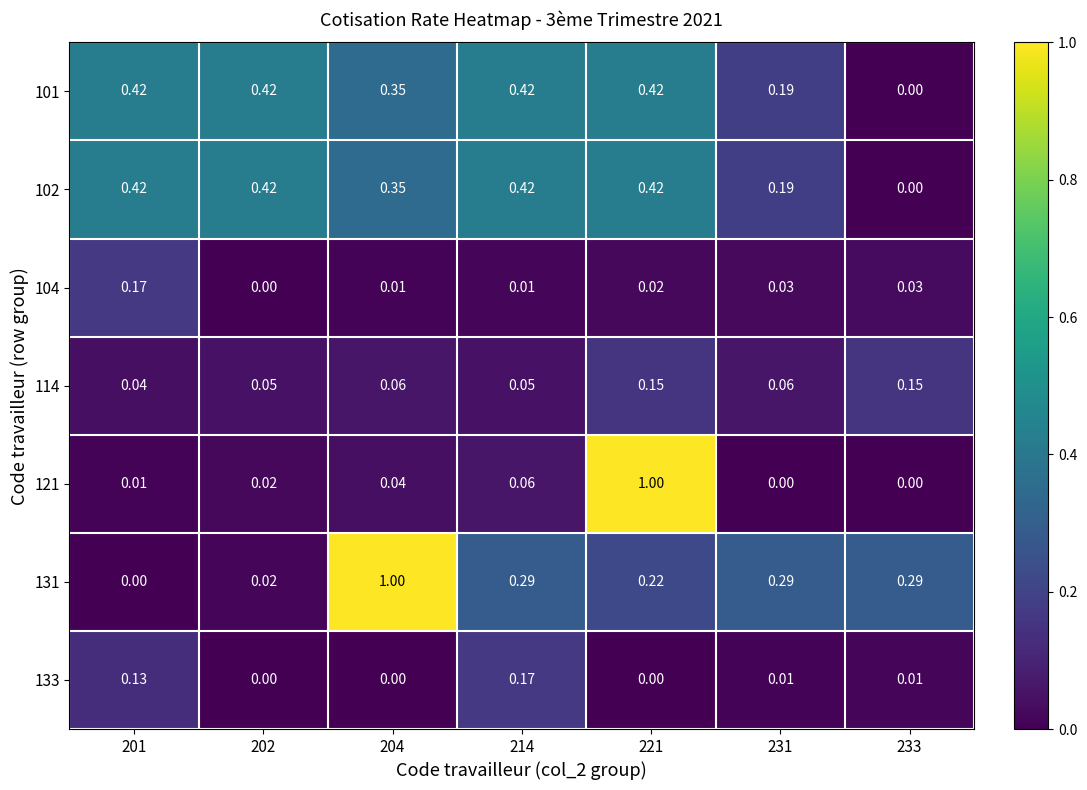

Is the value of 101 at 214 greater than the value of 133 at 233?

Yes